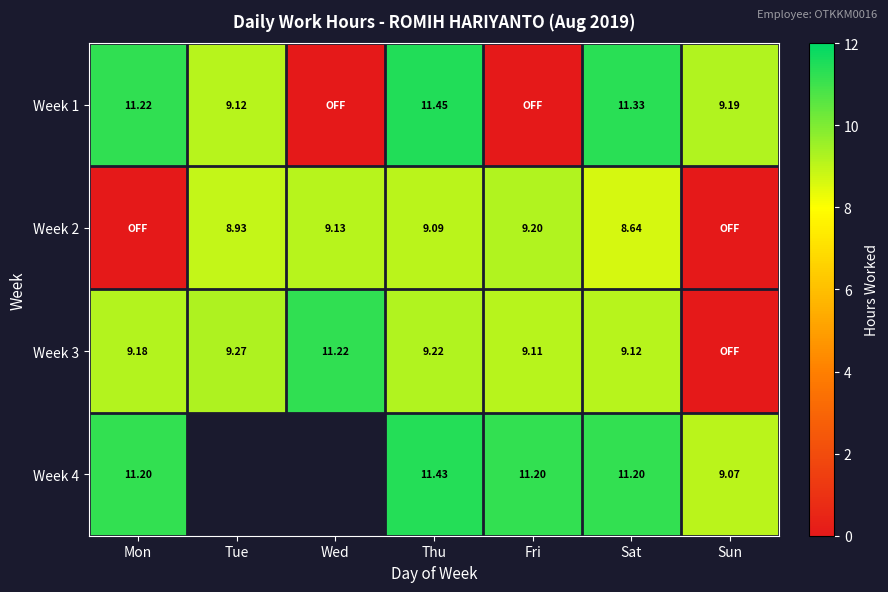

Which series has the largest total across all categories?

Week 3